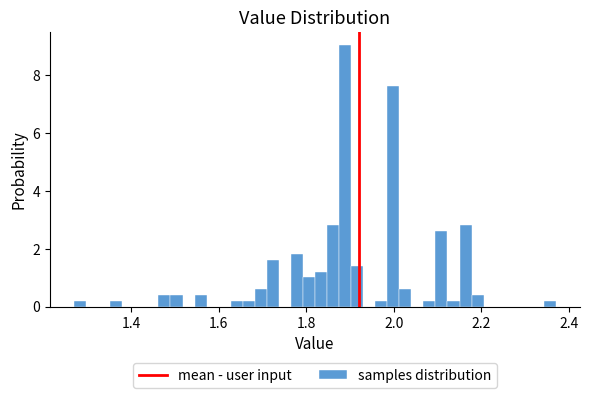

Around what value on the x-axis is the tallest bar? Give the approximate position of its centre, as read against the axis.

1.88